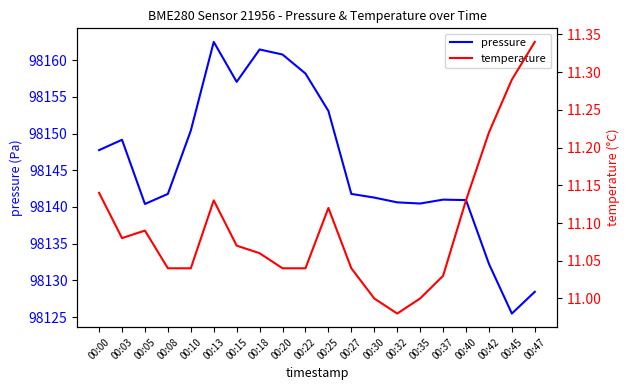

Between 00:40 and 00:47, which series saw the biggest shift?

pressure